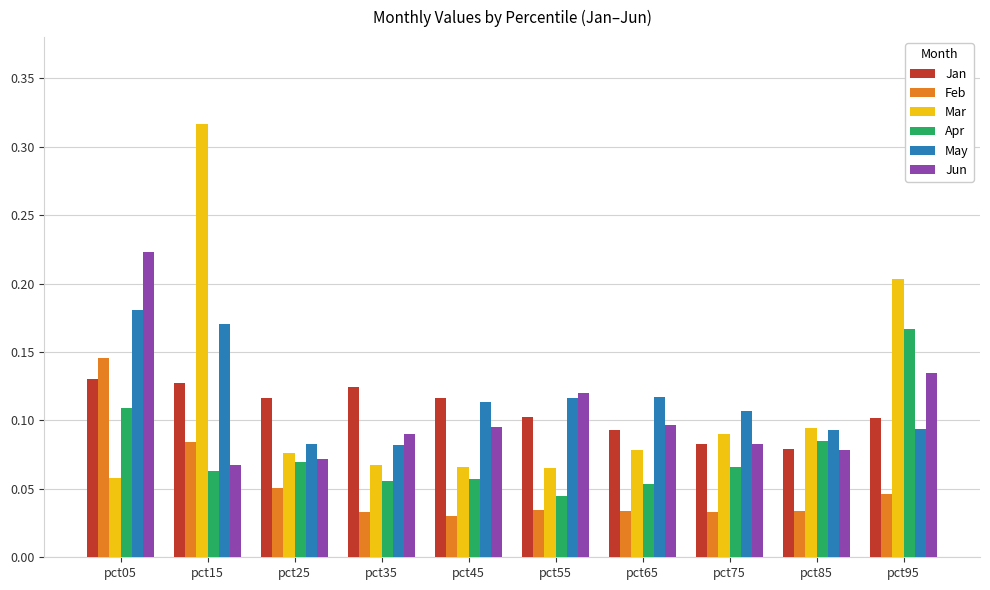

How many Jan values are between 0 and 1?

10